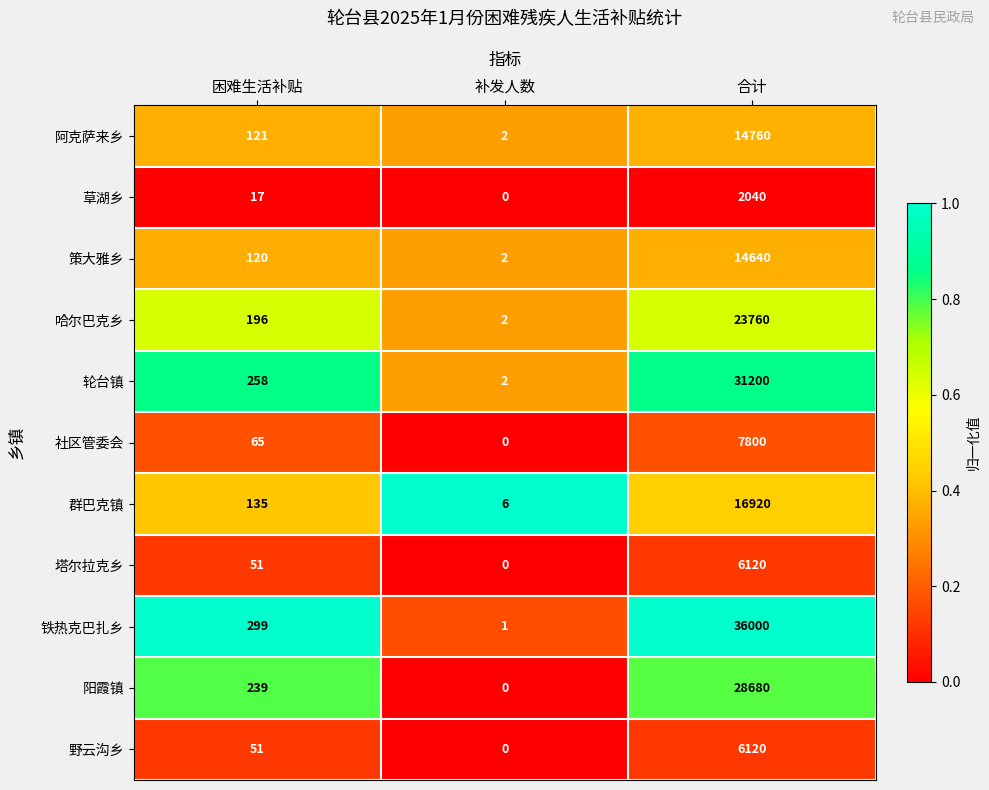

Which series changed the most between 补发人数 and 合计?

铁热克巴扎乡